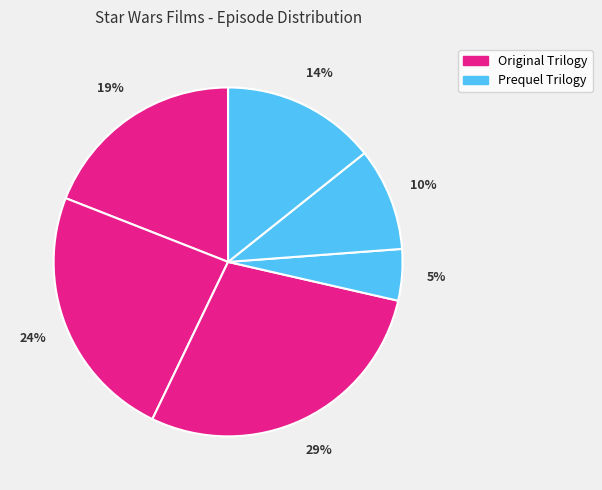

How many segments does this pie chart have?

6